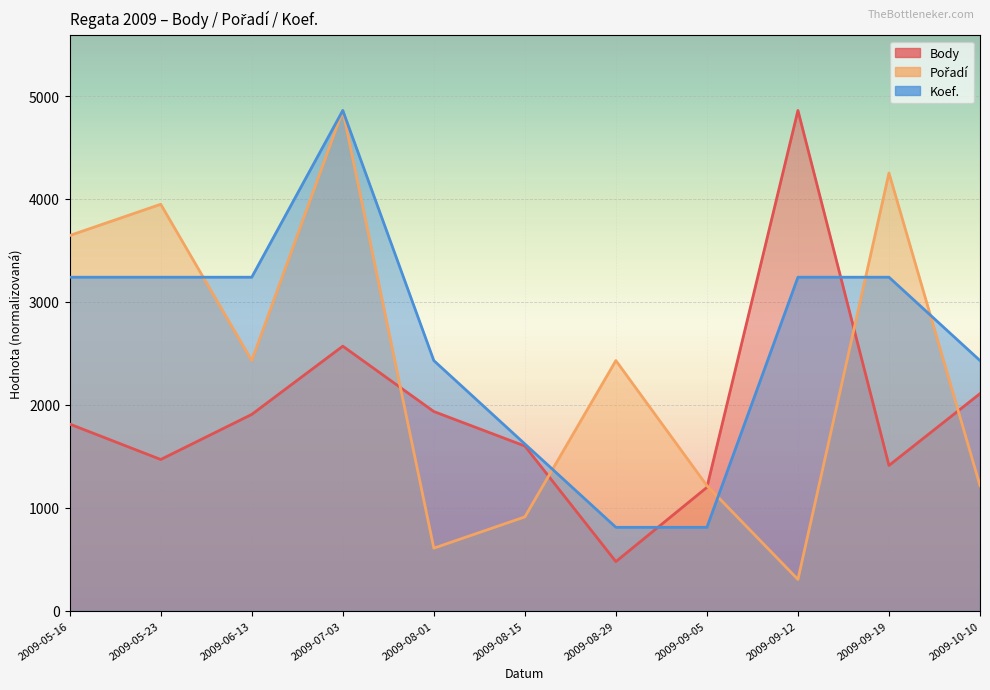

What is the label of the 11th point from the right?

2009-05-16